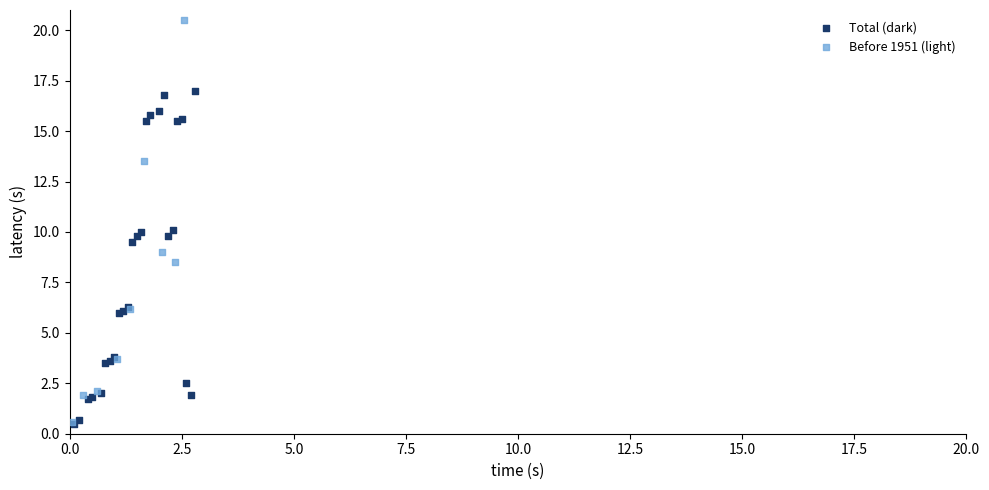

Which series has the largest Y range (max minus min)?

Before 1951 (light)